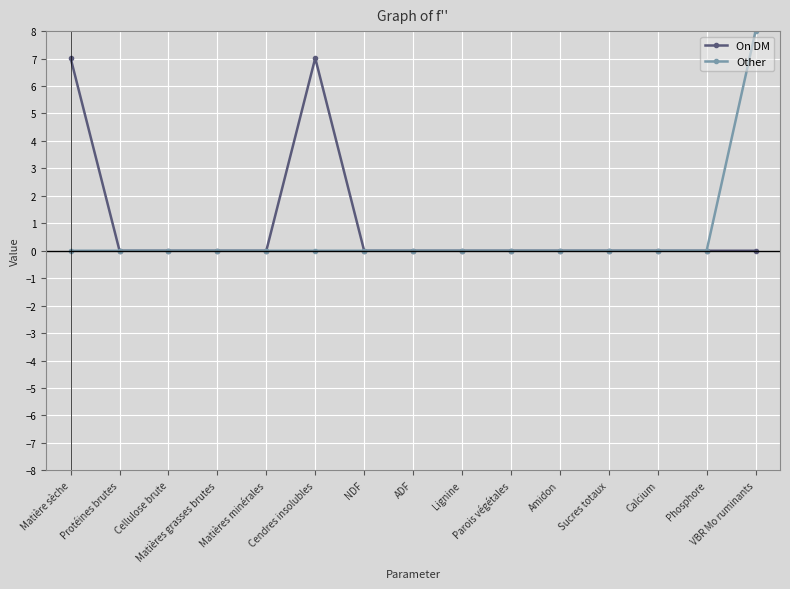

True or false: On DM has more than 0 interior local peaks.

True